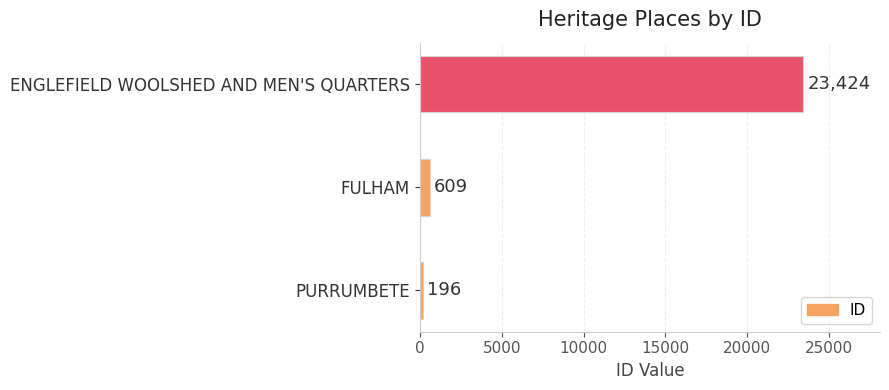

How many categories are shown in the chart?

3